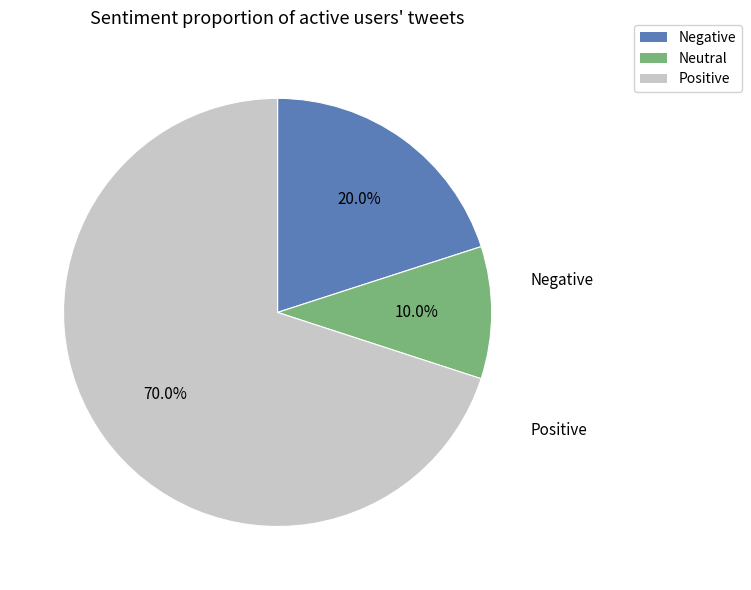

Is there a majority slice in this chart?

Yes